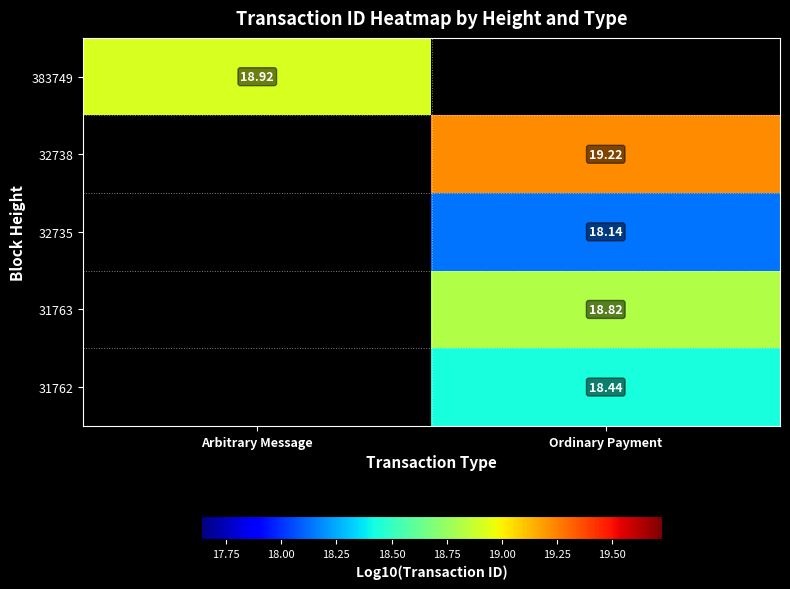

How many values in the 32735 series exceed 18?

1